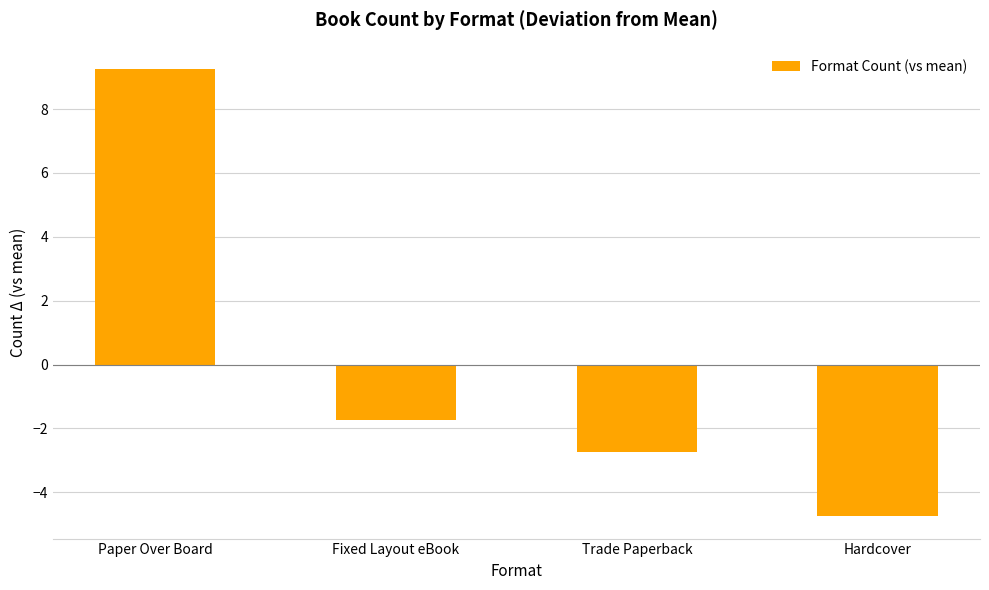

How many data points are less than -1?

3